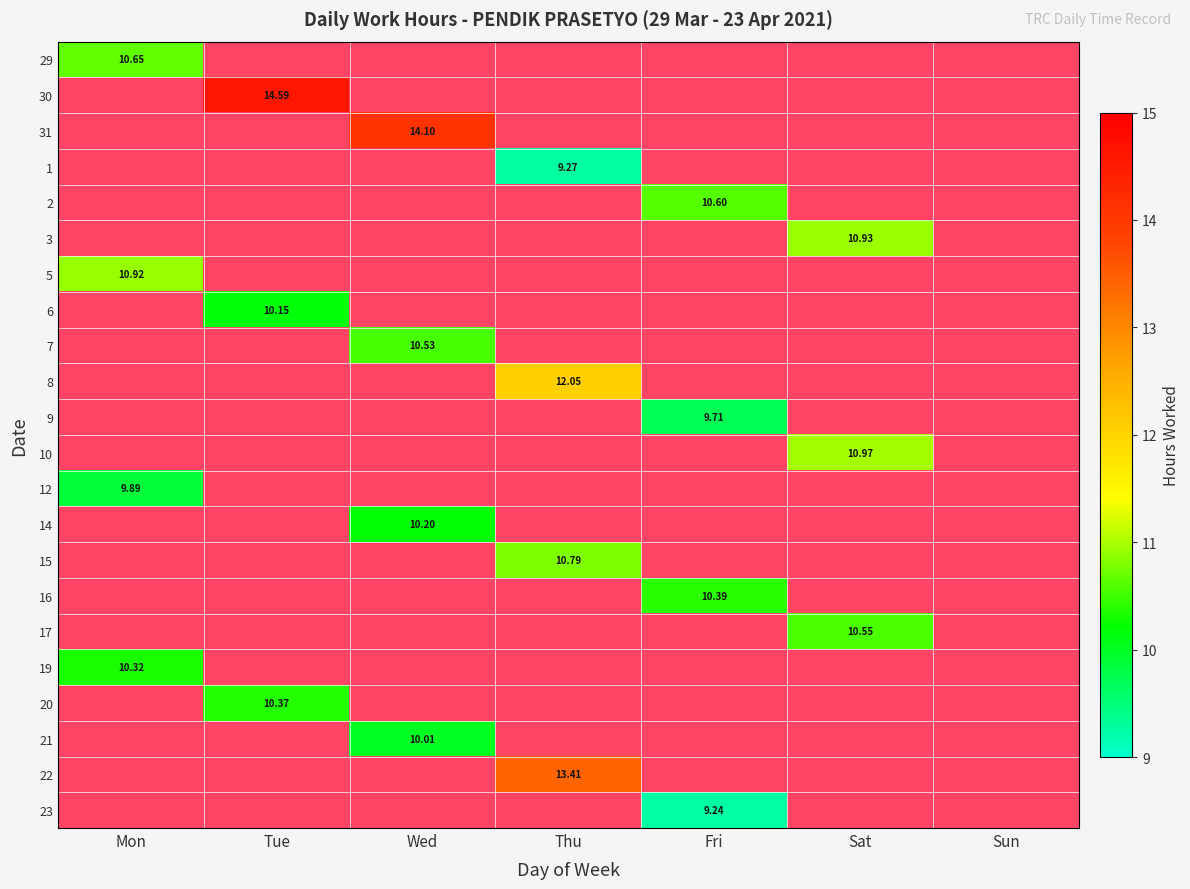

Count the number of data series in this chart.

22